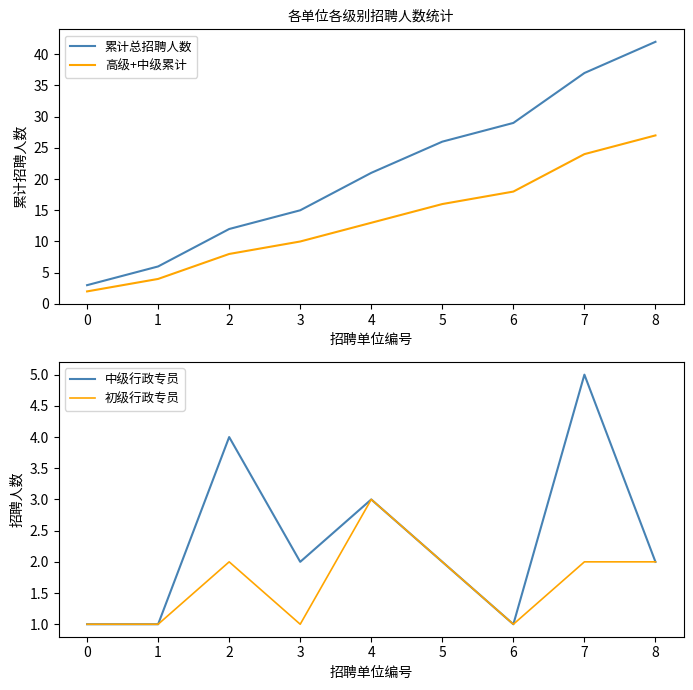

What is the minimum value for 累计总招聘人数?

3